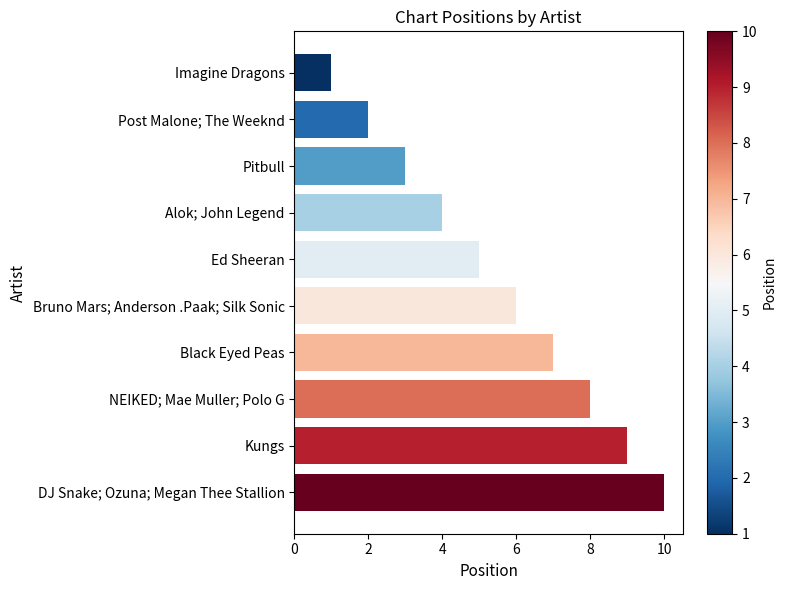

Is it true that the value at NEIKED; Mae Muller; Polo G is 5?

False